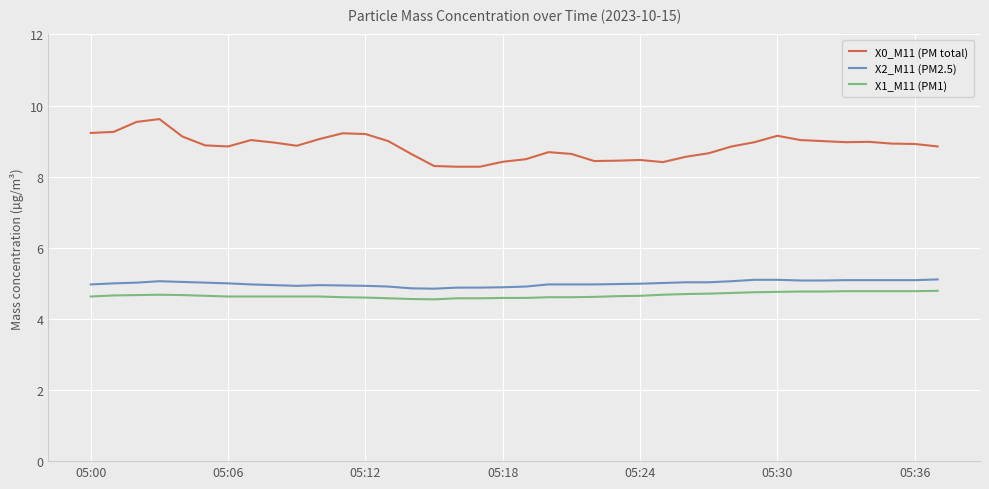

Does the chart have visible grid lines?

Yes